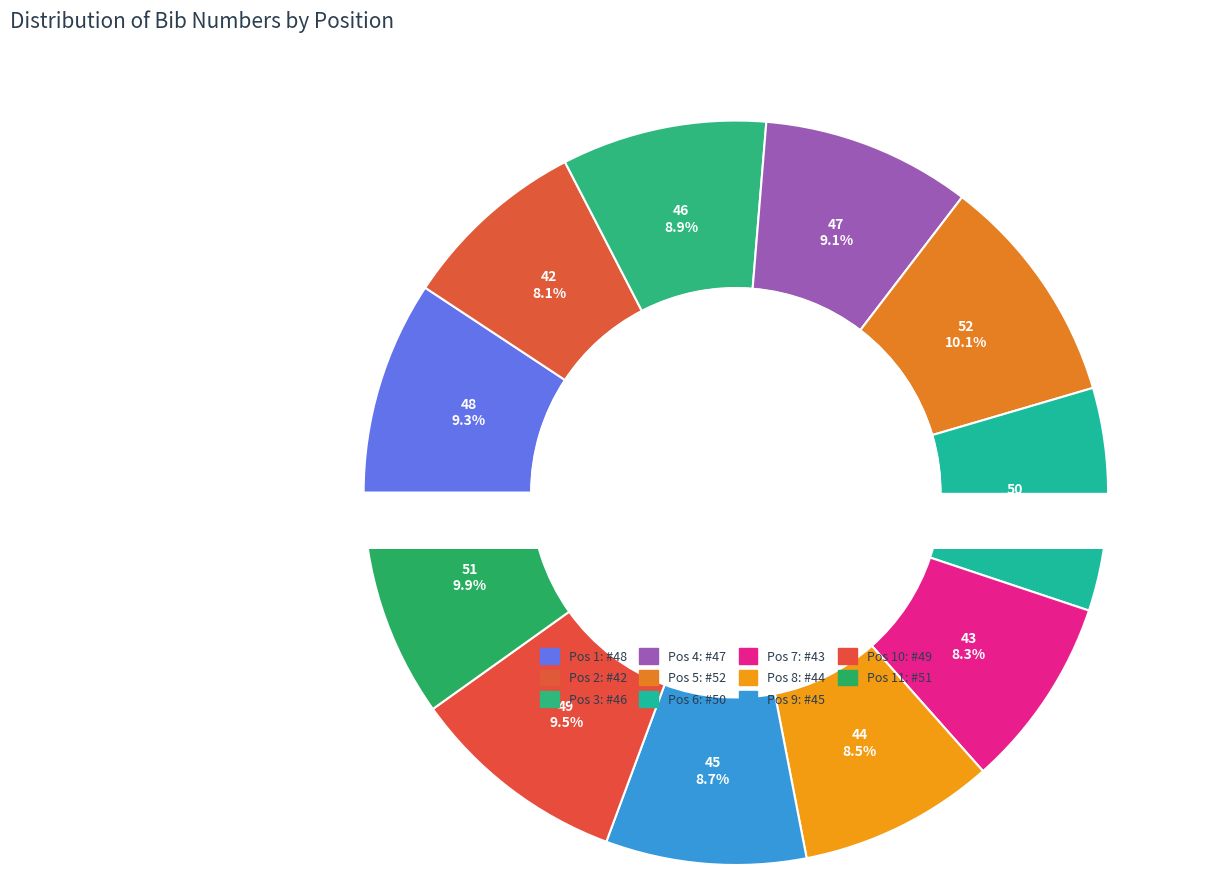

Which slice is the smallest?

Pos 2